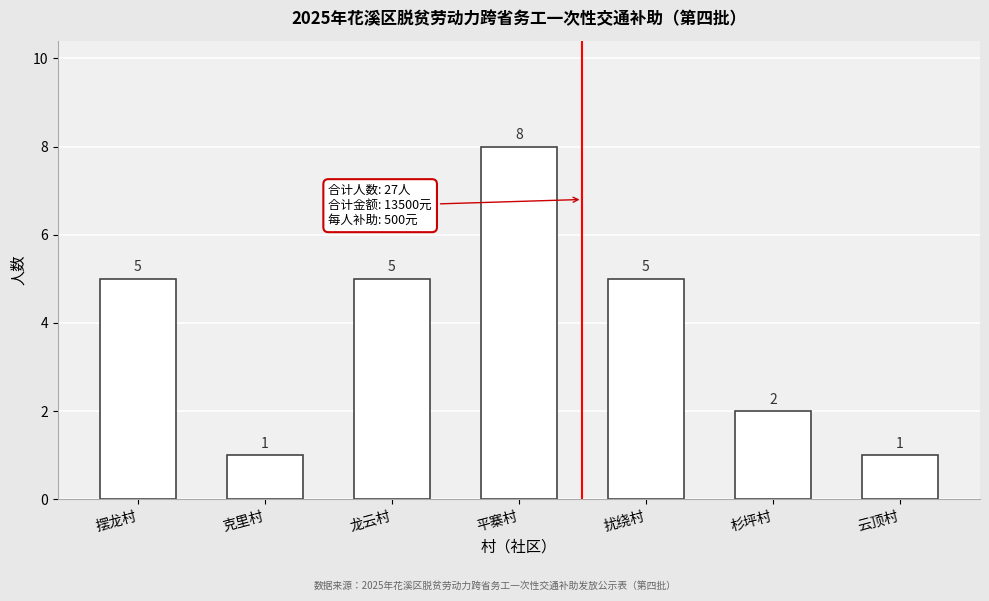

Reading right to left, transcribe all the data shown in this chart.

云顶村=1	杉坪村=2	扰绕村=5	平寨村=8	龙云村=5	克里村=1	摆龙村=5